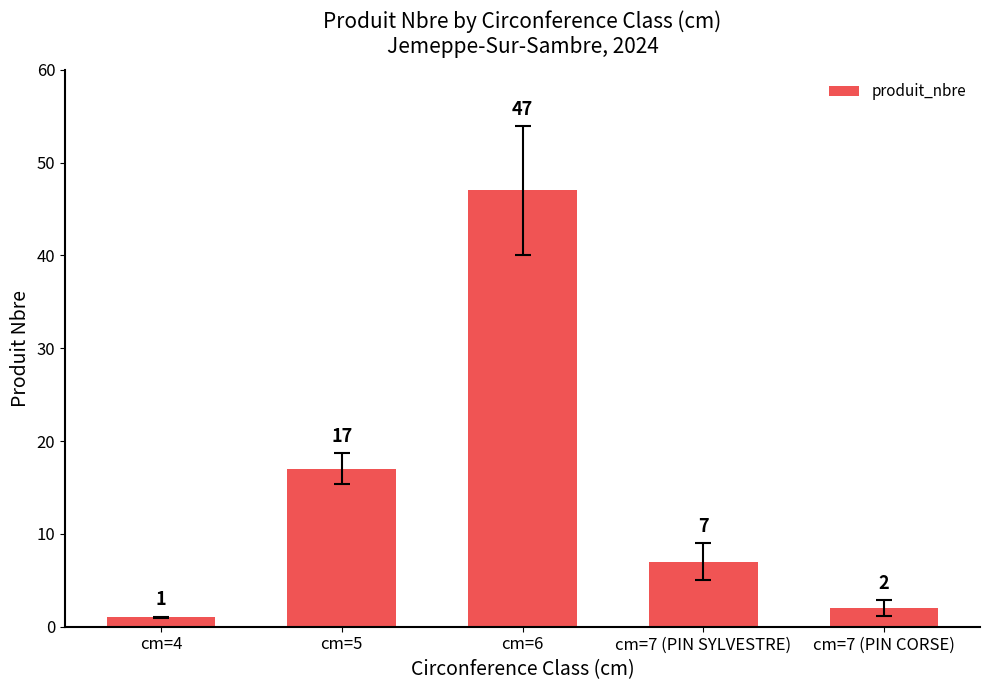

How many data points are less than 7?

2